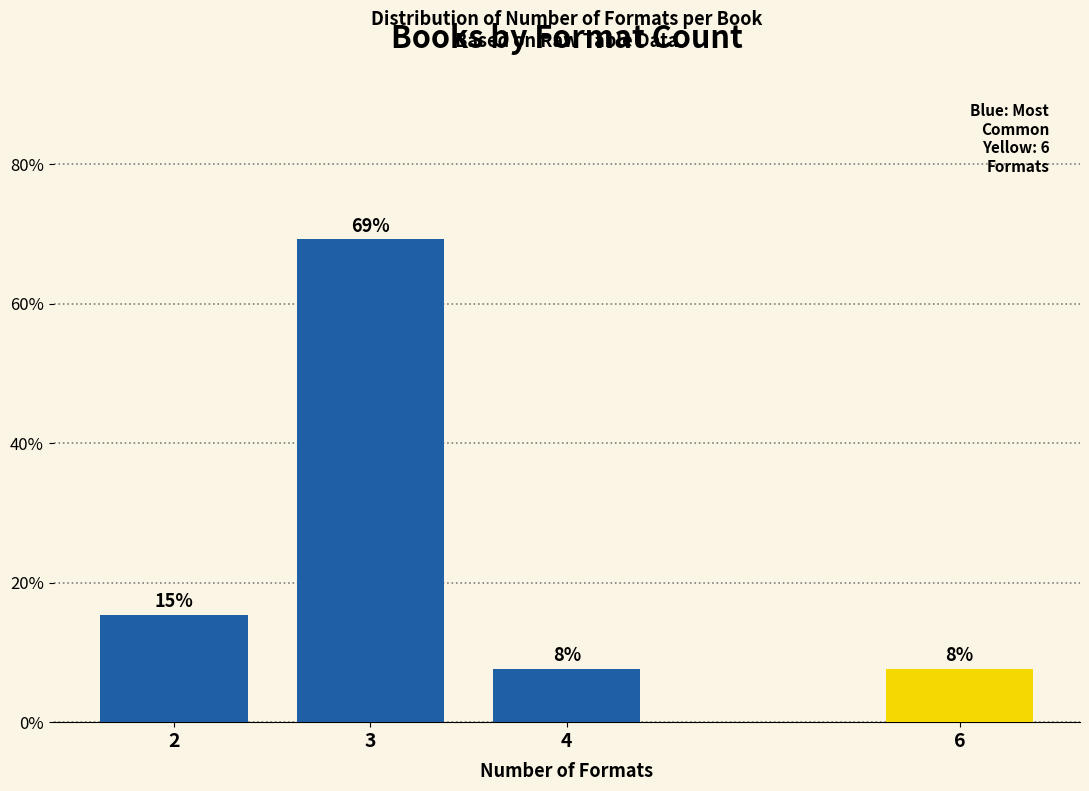

How many bars are there in total?

4